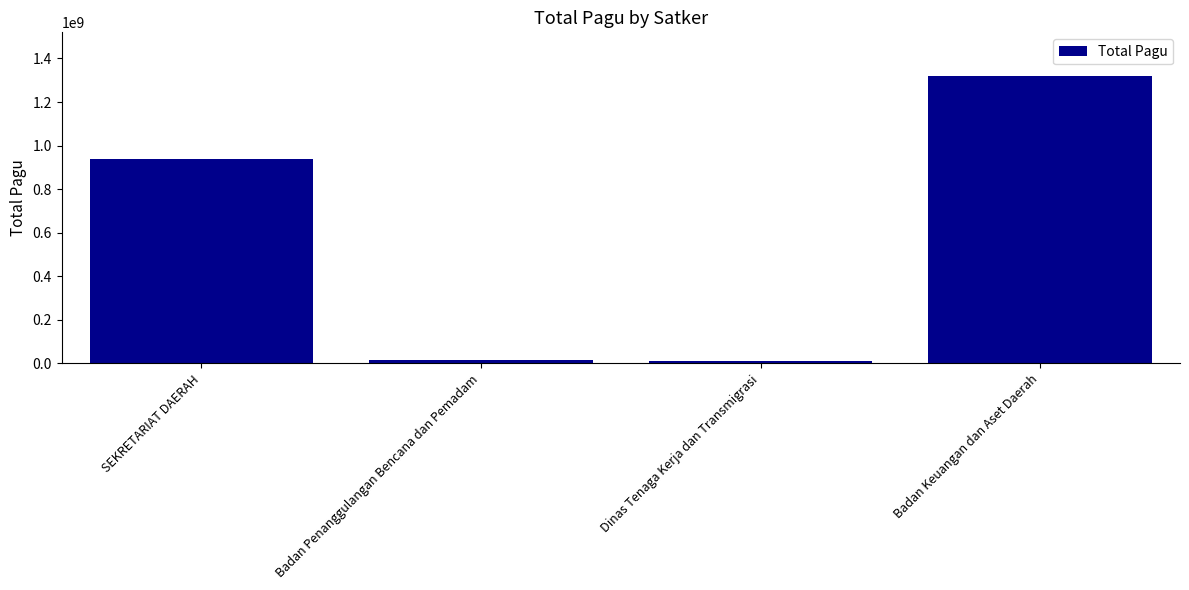

At which label is the value closest to 665767476?

SEKRETARIAT DAERAH